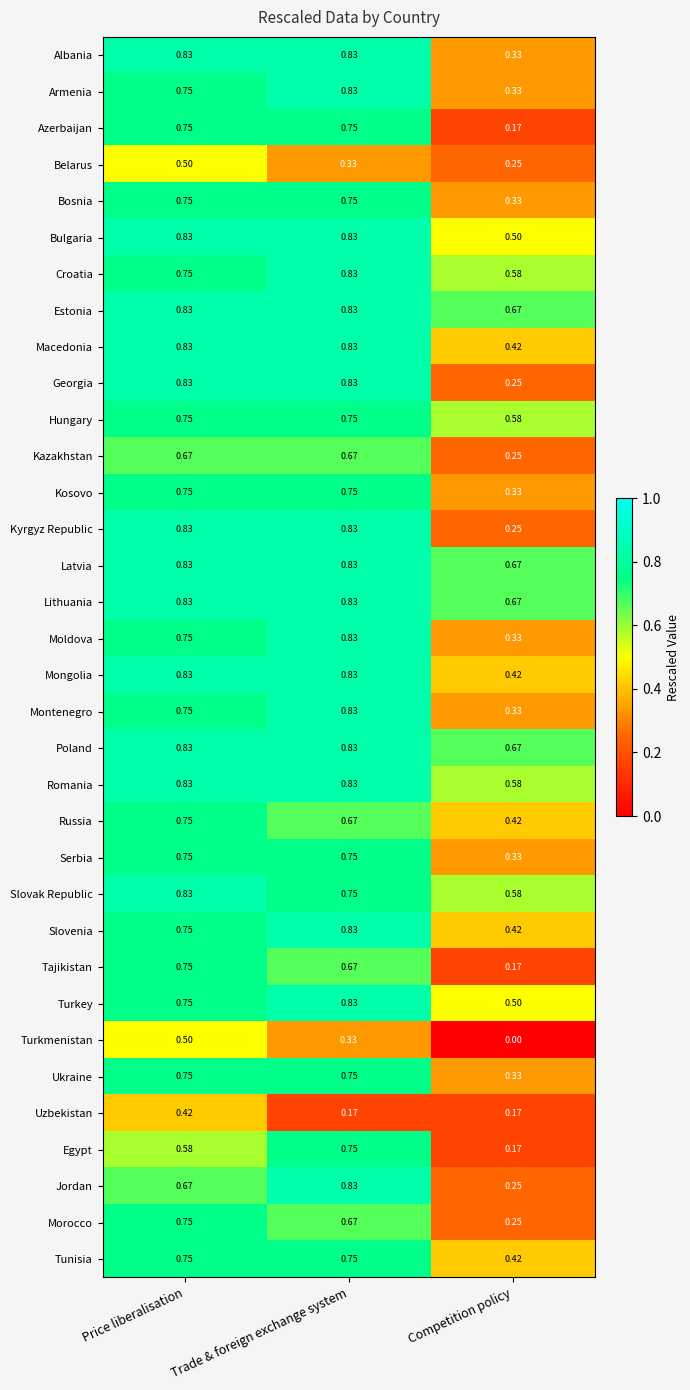

At which category is the sum across all series the highest?

Price liberalisation